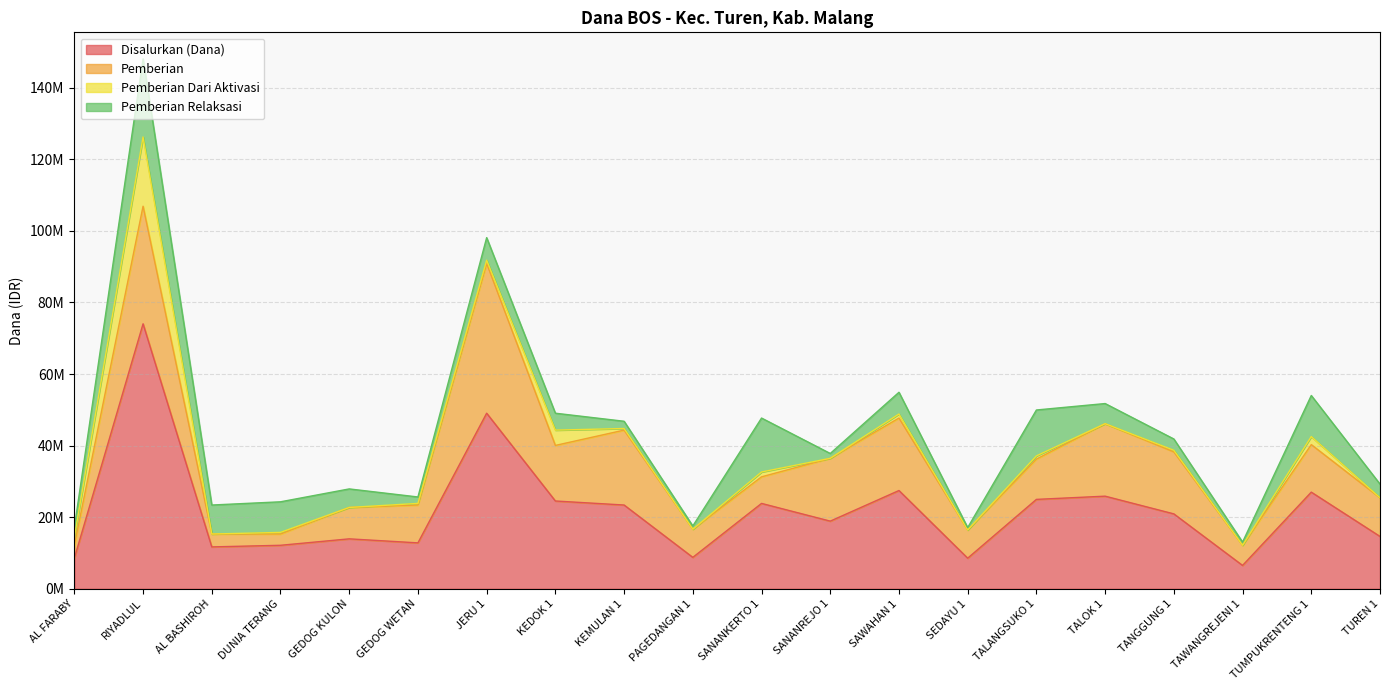

In Pemberian Dari Aktivasi, how many points are lower than both neighbors (excluding endpoints)?

7